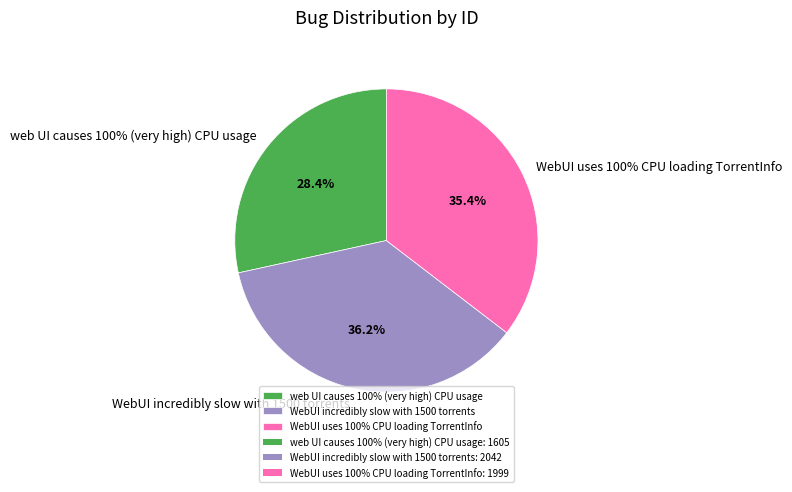

Which category has the smallest portion of the pie?

web UI causes 100% (very high) CPU usage